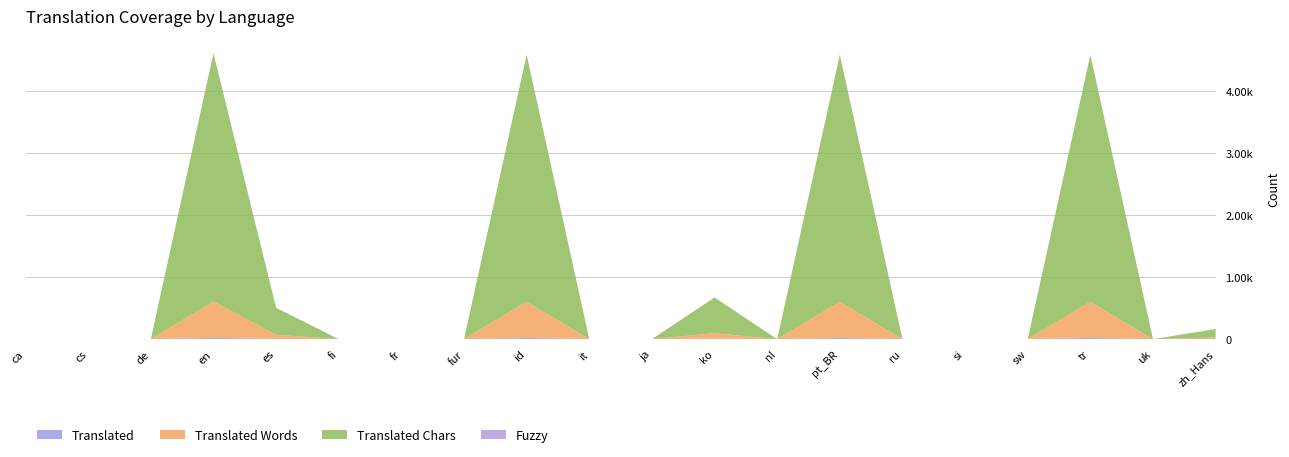

Reading left to right, list all the values displayed in this chart.

Translated: 0	0	0	20	4	0	0	0	19	0	0	9	0	19	0	0	0	19	0	2
Translated Words: 0	0	0	587	67	0	0	0	584	0	0	87	0	584	0	0	0	584	0	24
Translated Chars: 0	0	0	4003	434	0	0	0	3980	0	0	575	0	3980	0	0	0	3980	0	138
Fuzzy: 0	0	0	0	0	0	0	0	0	0	0	0	0	0	0	0	0	0	0	0